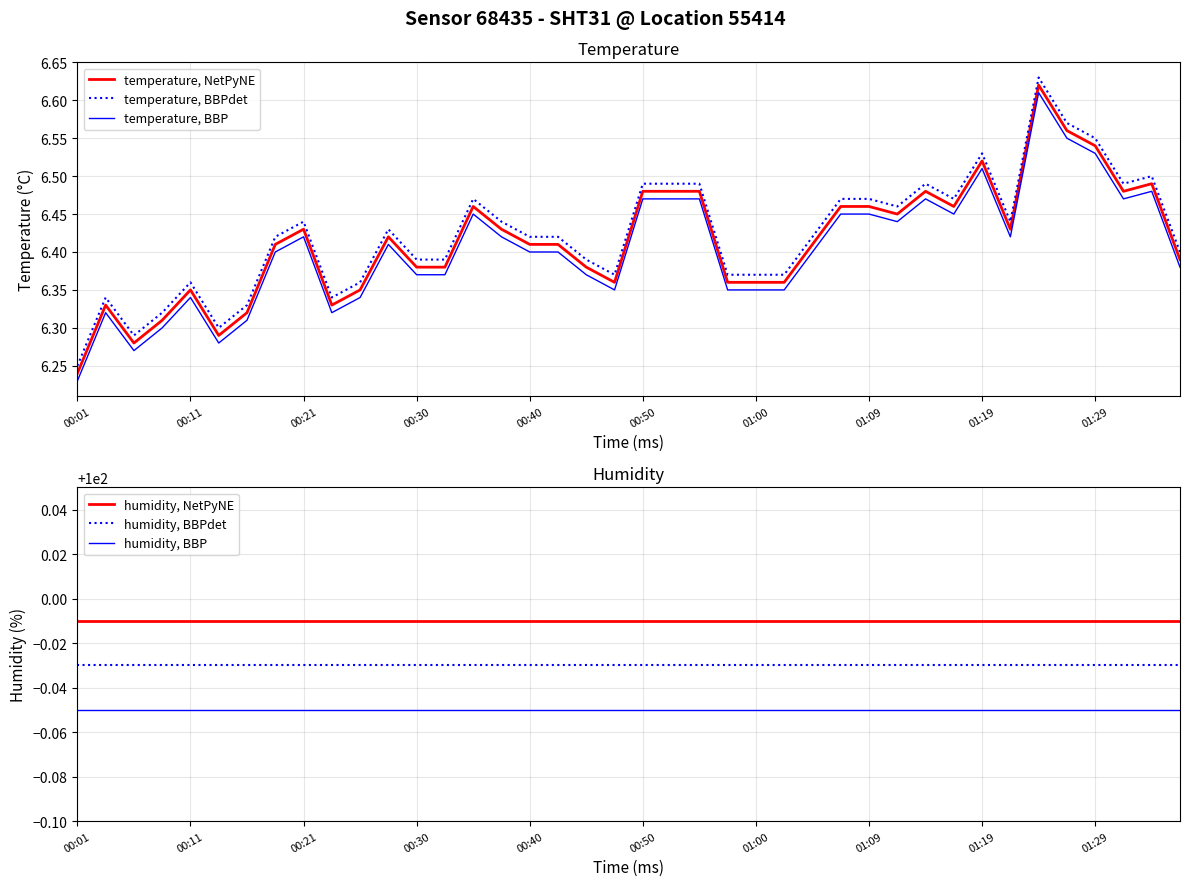

Is the value of temperature, NetPyNE at 00:50 greater than the value of temperature, BBPdet at 01:19?

No